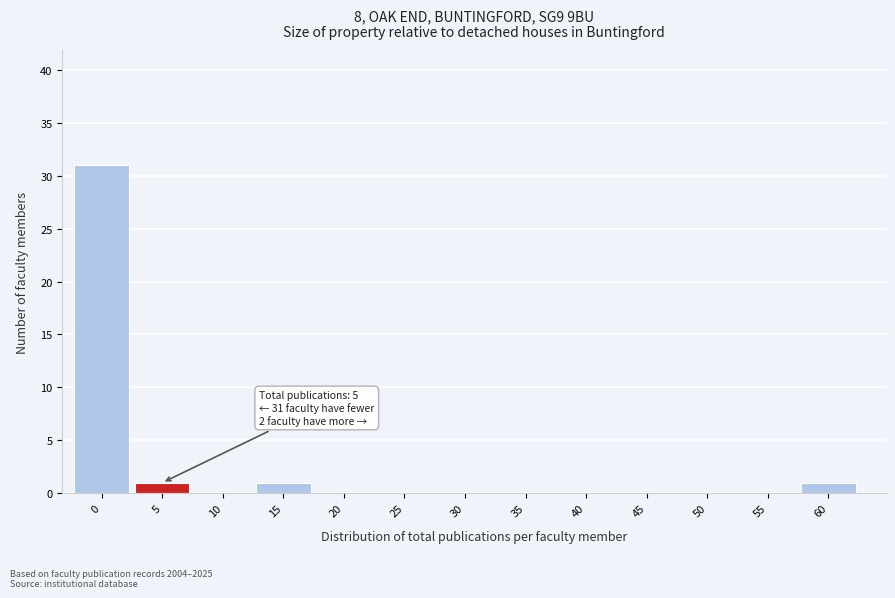

Reading left to right, extract all data points from this chart.

0=31	5=1	10=0	15=1	20=0	25=0	30=0	35=0	40=0	45=0	50=0	55=0	60=1